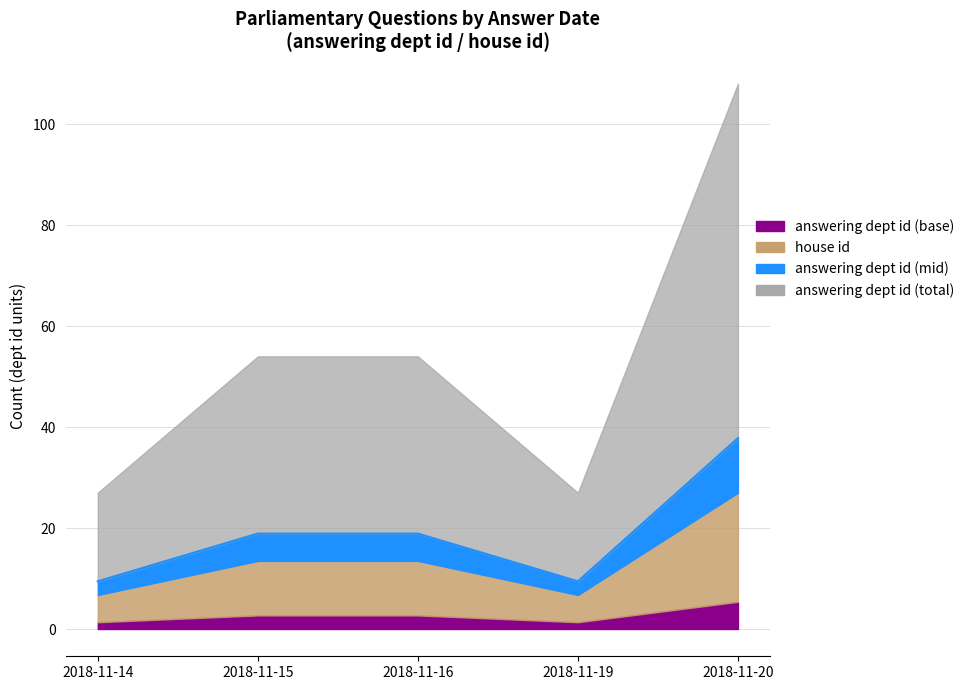

Is it true that answering dept id (base) equals 5.4 at 2018-11-20?

True